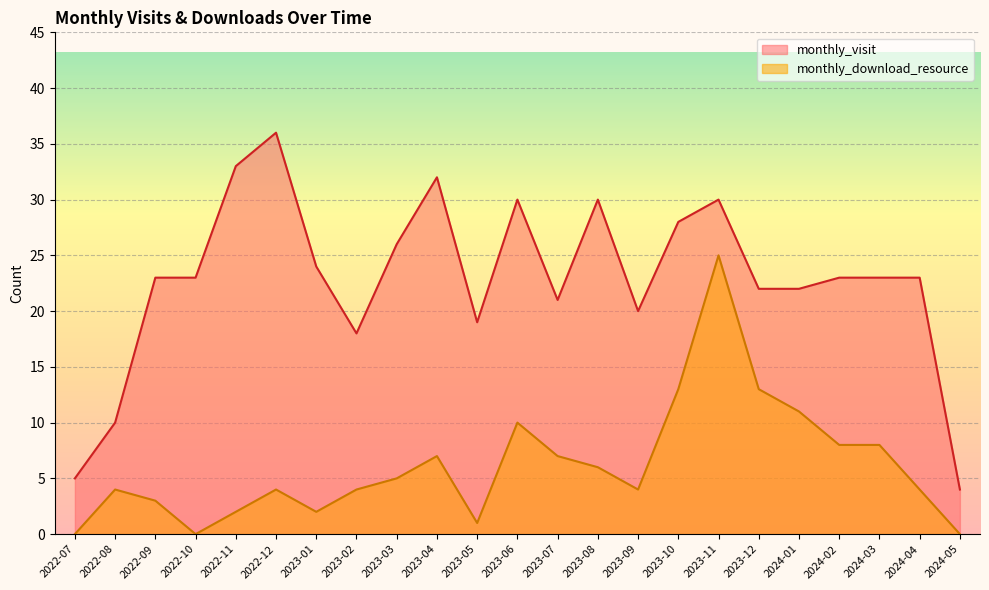

True or false: monthly_download_resource has a value of 3 at 2024-04.

False